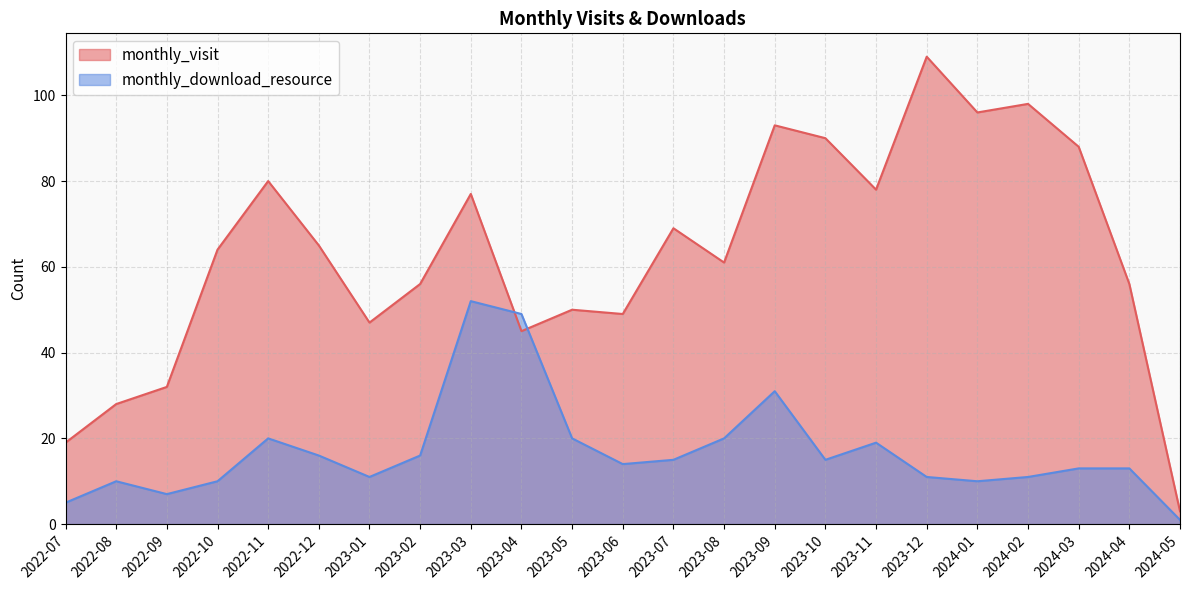

How many distinct data groups are displayed?

2